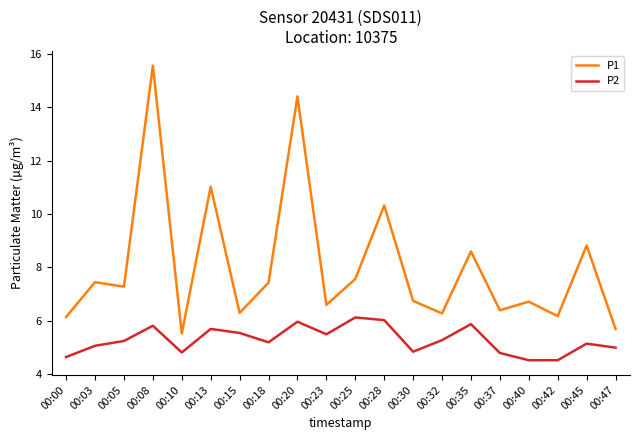

At which category does P2 reach its first local valley?

00:10